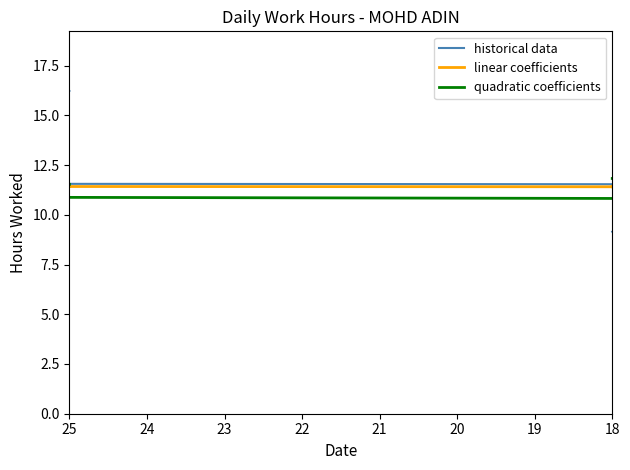

The historical data series shows 5.5 at 14. True or false?

False